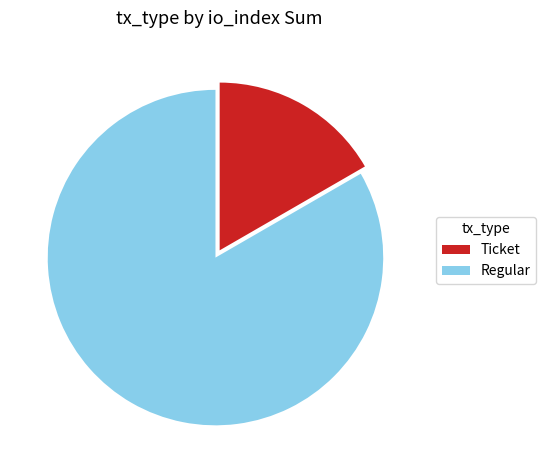

Combined, do Regular and Ticket account for over 50%?

Yes